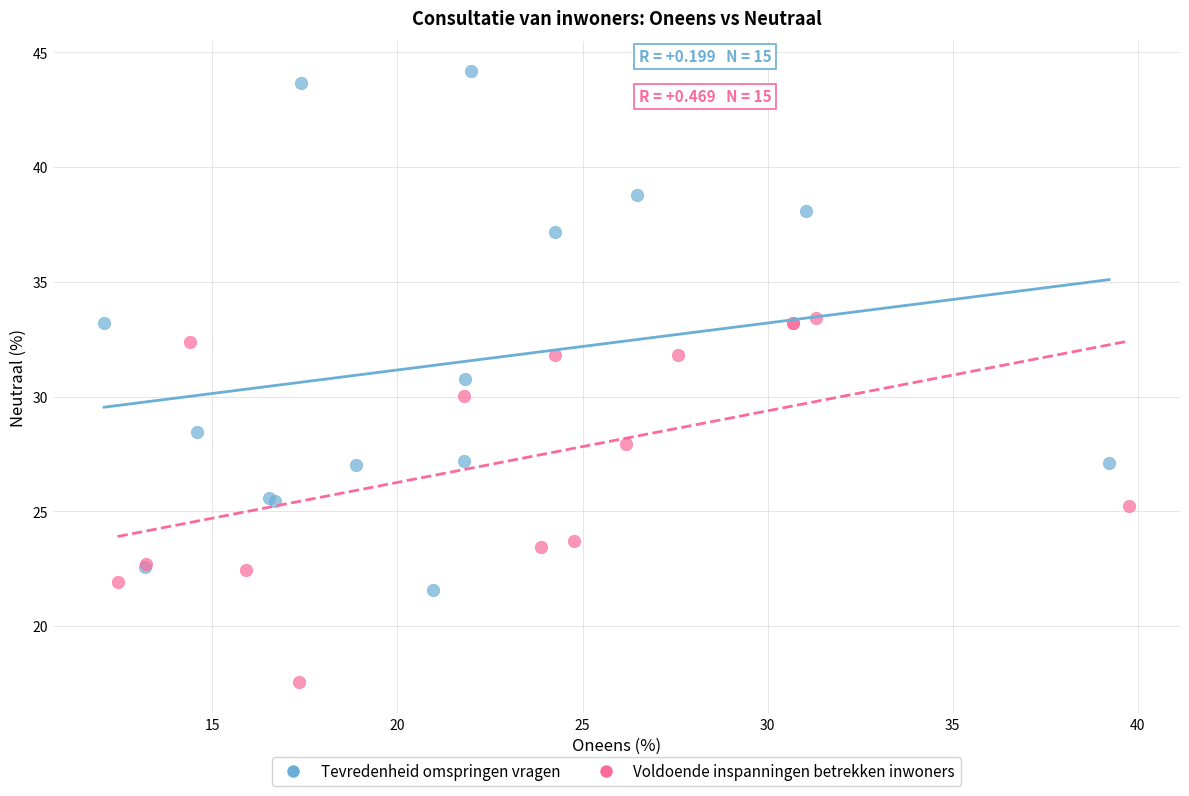

Which series contains the lowest Y value?

Voldoende inspanningen betrekken inwoners